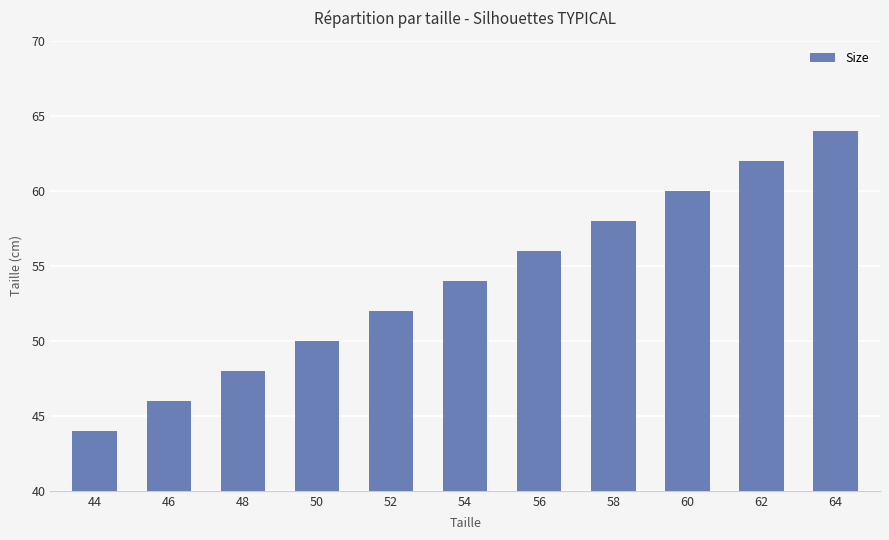

What is the change in value from 60 to 62?

+2